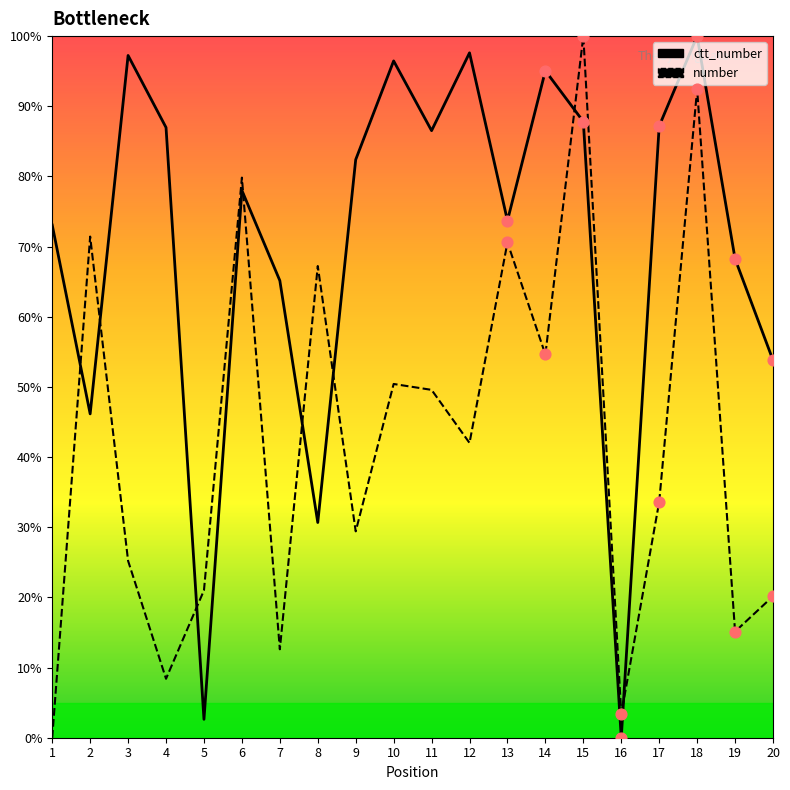

What are all the series names shown in the legend?

ctt_number, number